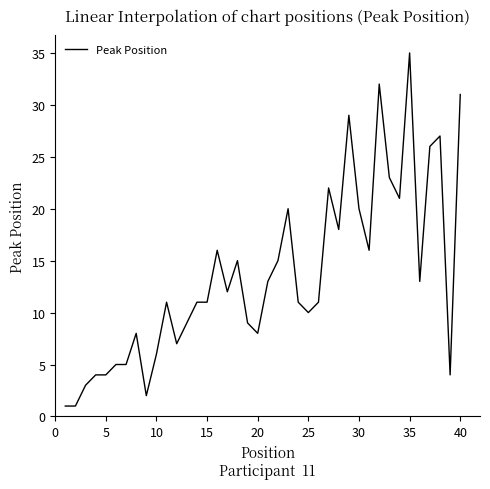

What is the greatest value displayed?

35